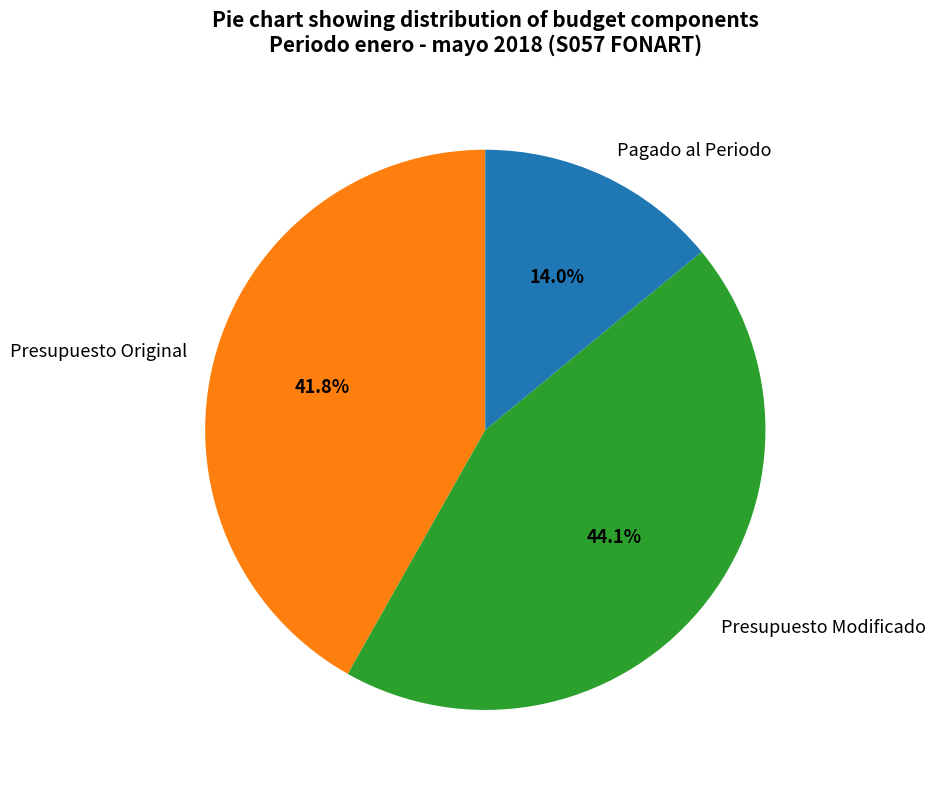

To the nearest percent, what portion does Pagado al Periodo represent?

14%